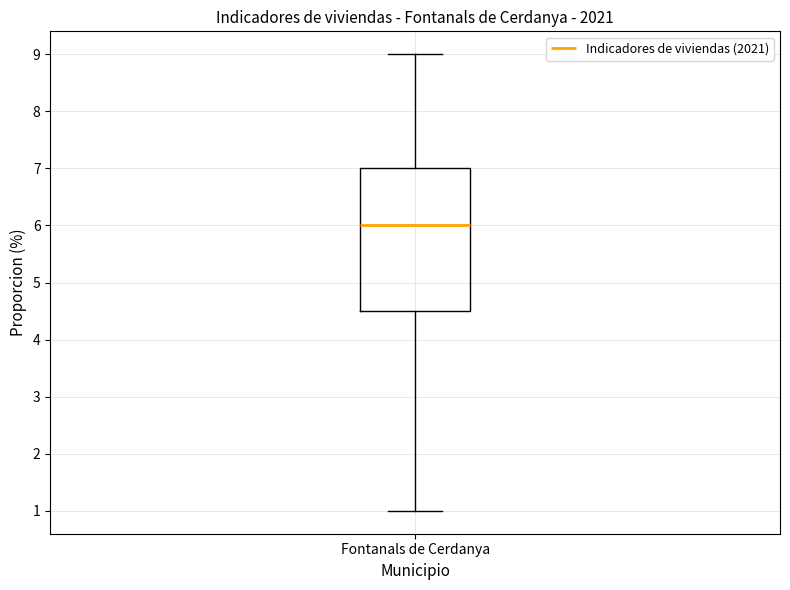

Transcribe this box plot: give where the median line is, the range the box spans, and where the two whiskers end, as read against the y-axis. The values are not printed on the chart, so give them approximately, as read against the axis.

median 6.0, box 4.5 to 7.0, whiskers 1.0 to 9.0